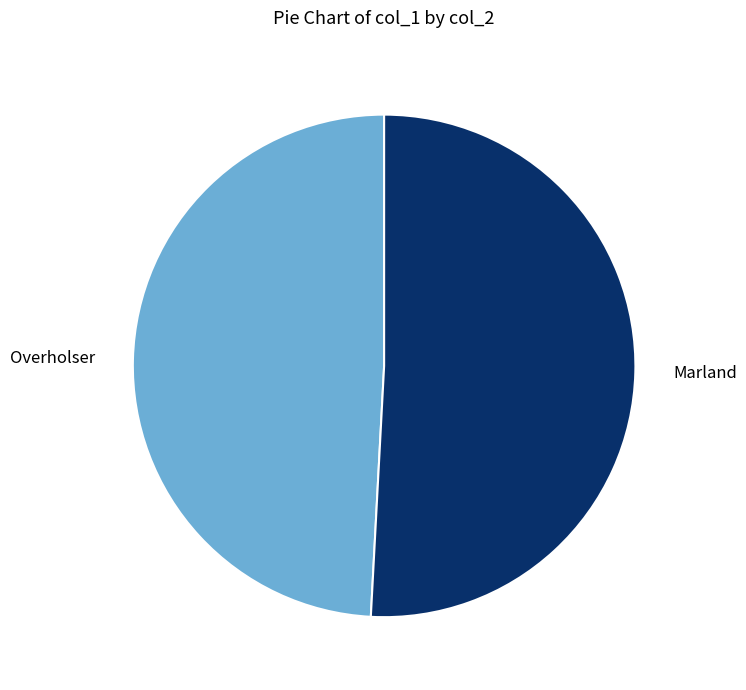

Which slice represents more than half of the pie?

Marland